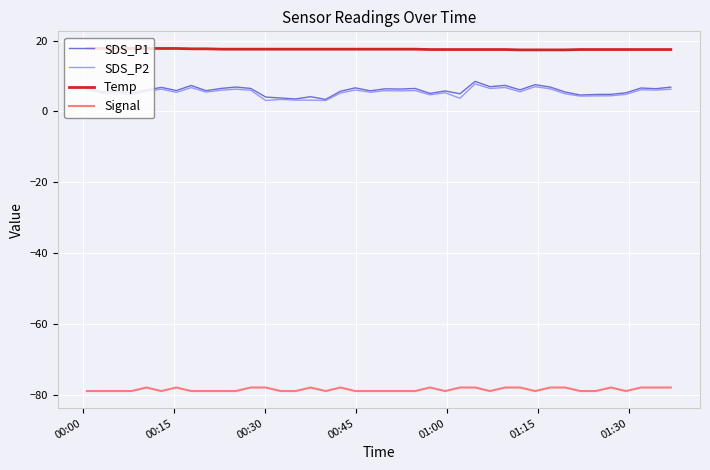

What is the difference between the maximum and minimum values in the SDS_P1 series?

5.1